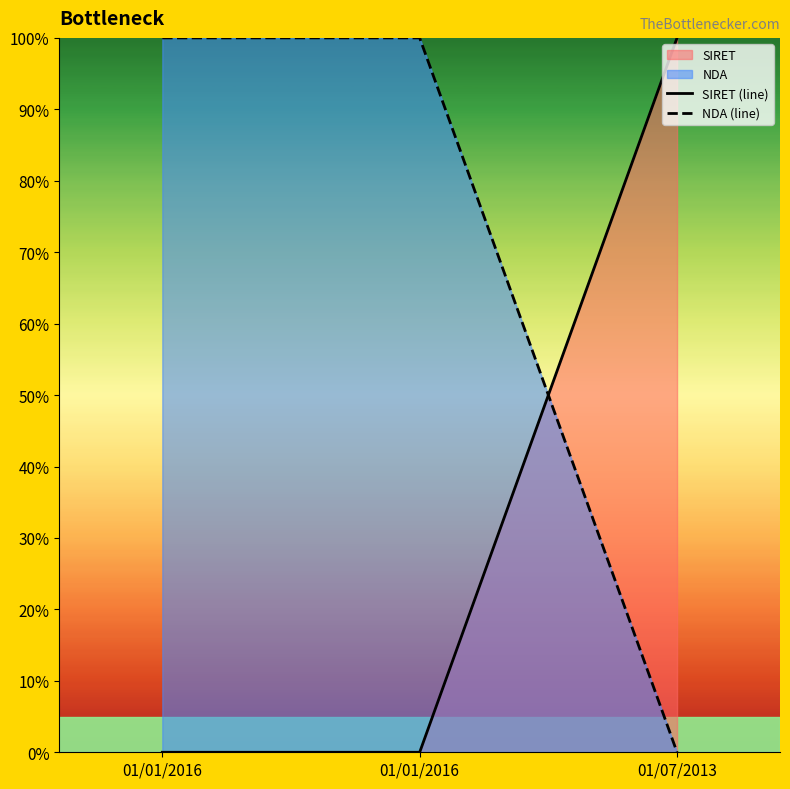

The SIRET (line) series shows 145.5 at 01/07/2013. True or false?

False